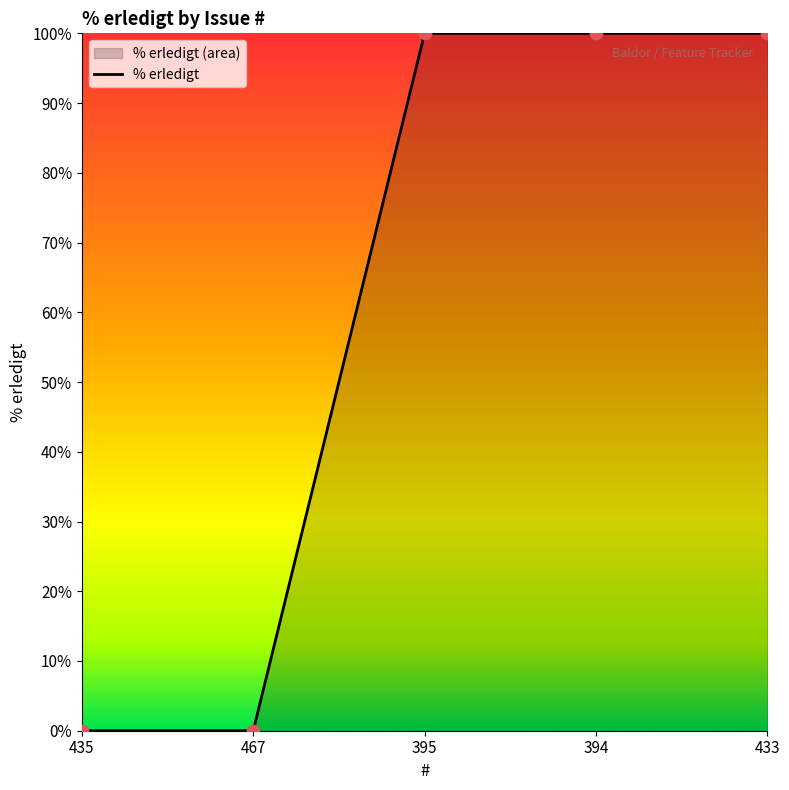

What is the change in value from 435 to 395?

+100